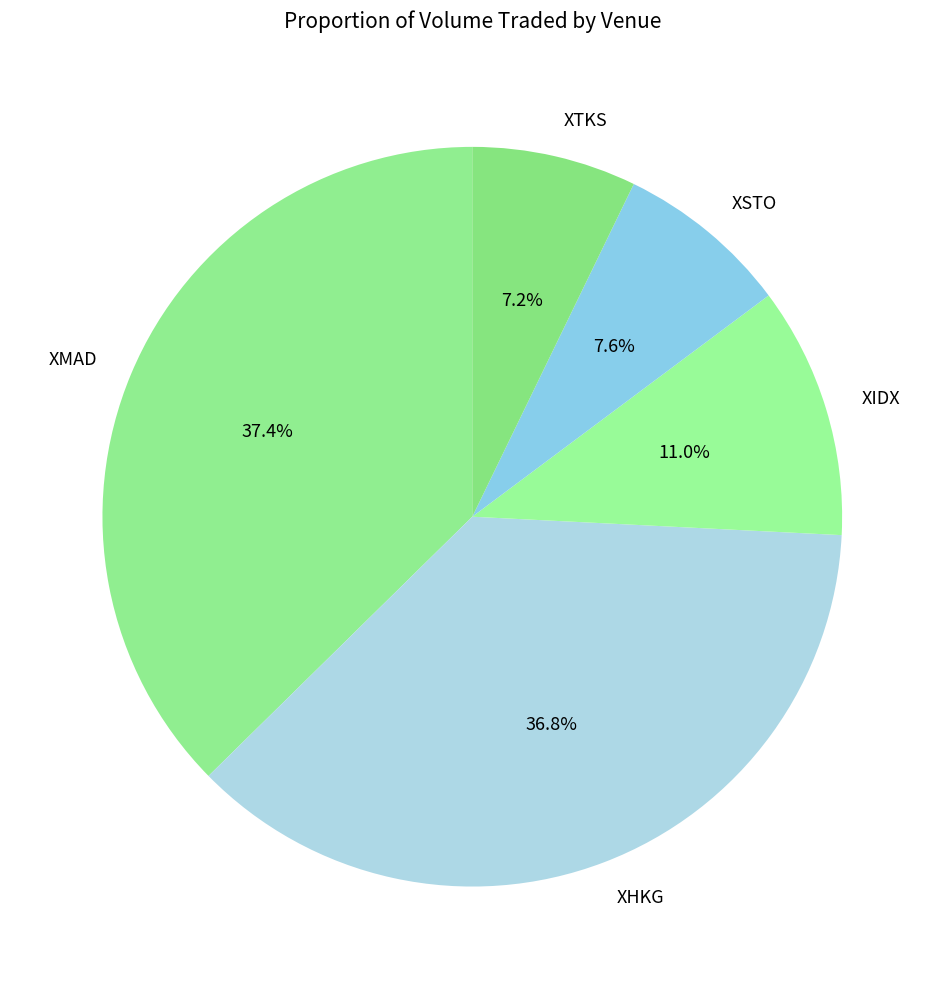

To the nearest percent, what portion does XTKS represent?

7%